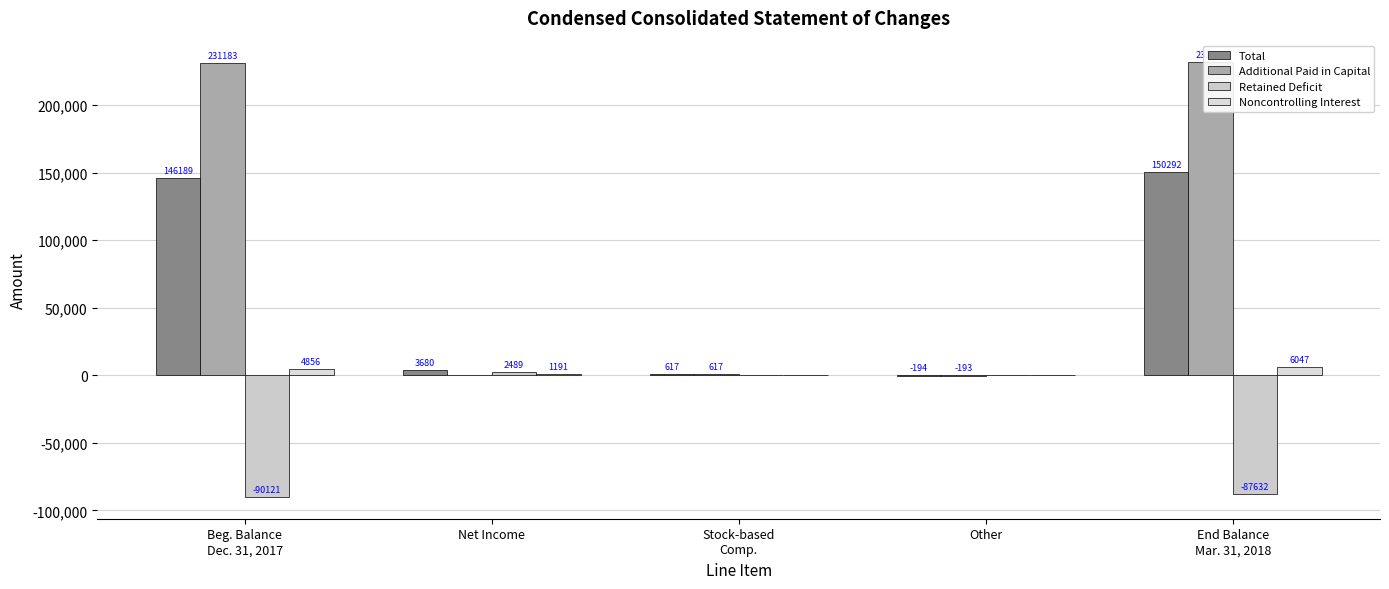

How many groups of bars are there?

5